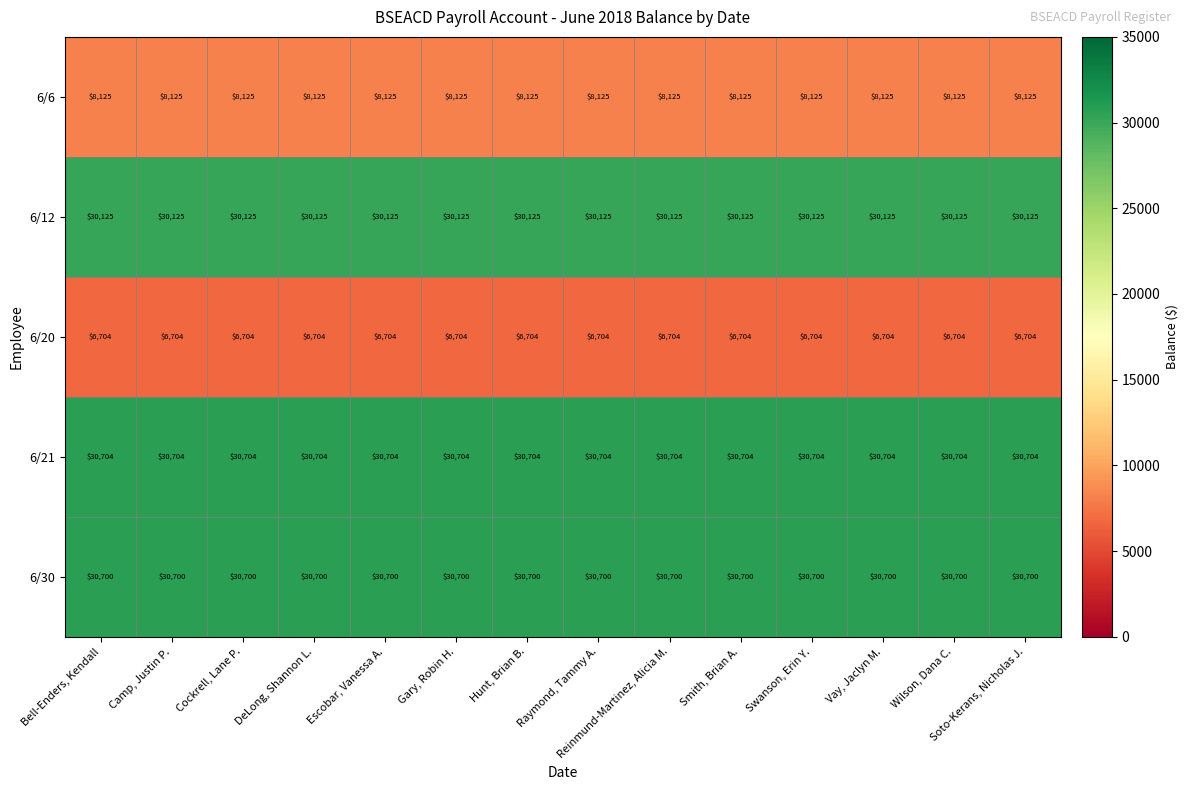

Is the value of 6/20 at Vay, Jaclyn M. greater than the value of 6/21 at Wilson, Dana C.?

No